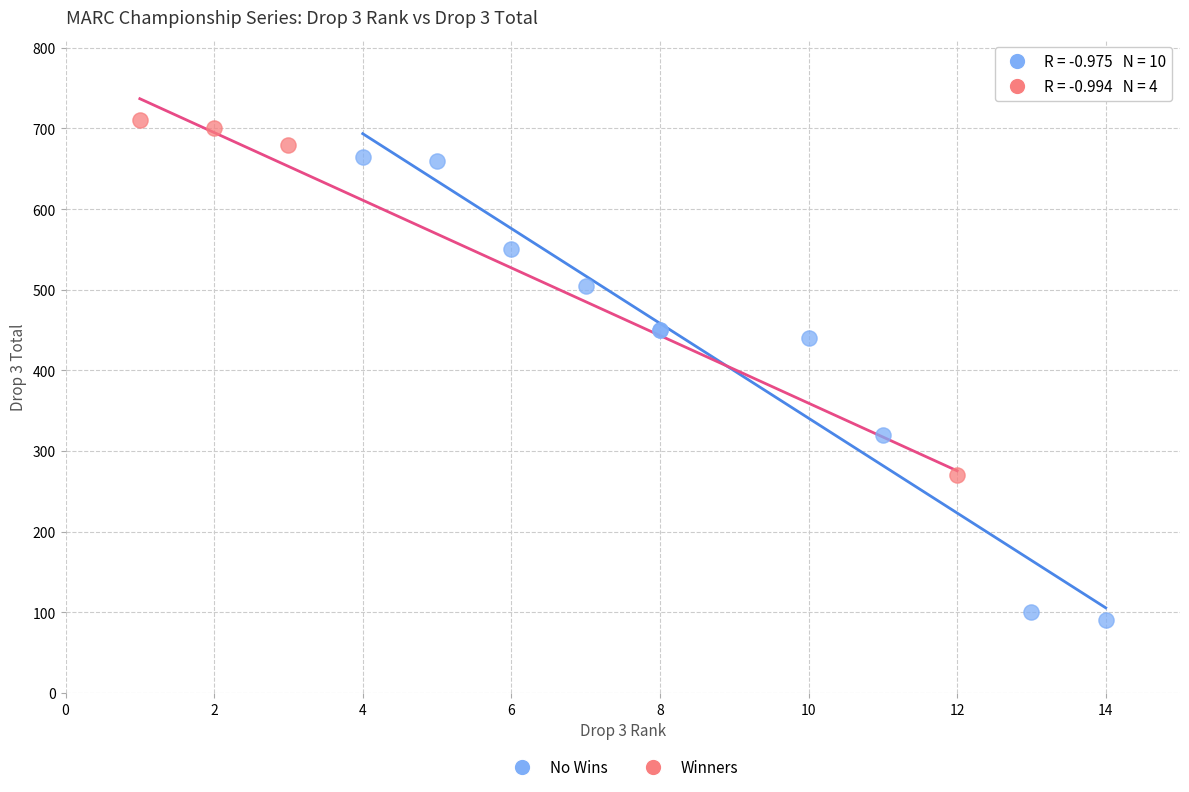

Which series has the largest Y range (max minus min)?

No Wins